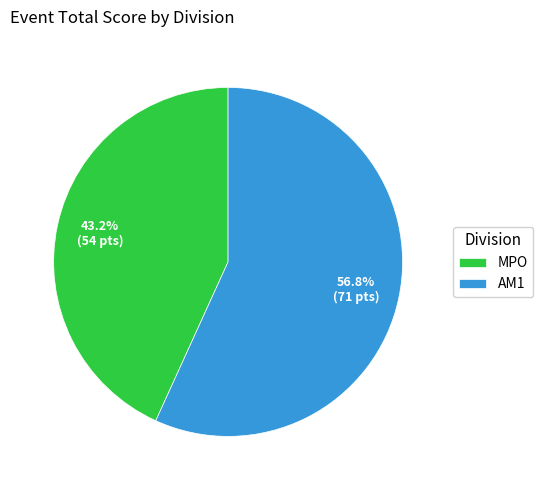

To the nearest percent, what percentage of the pie is MPO?

43%